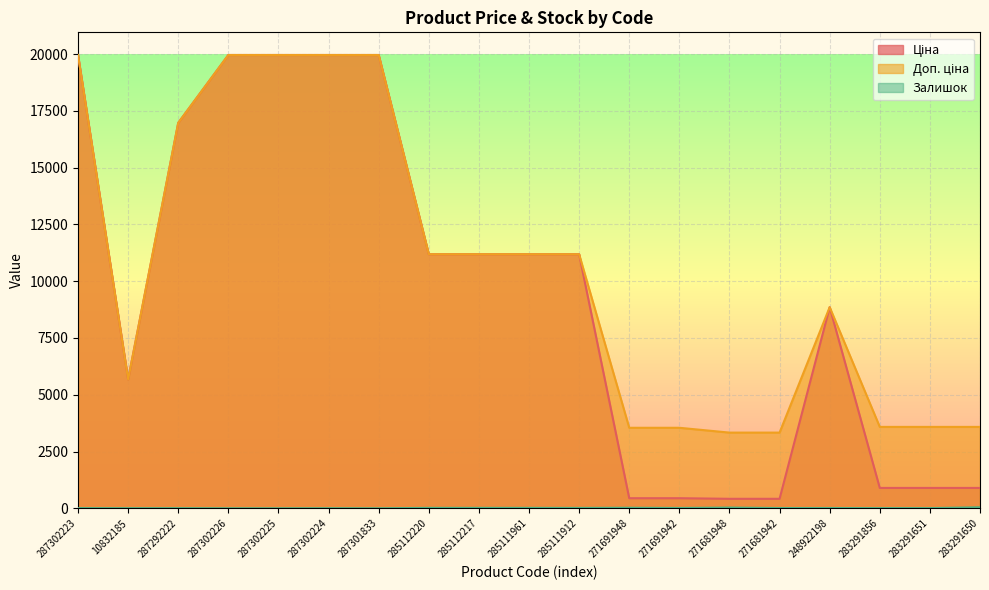

List the labels in order of Залишок value, smallest first.

287302226, 287302225, 287301833, 287302224, 10832185, 287292222, 287302223, 283291856, 283291651, 271681942, 248922198, 271691942, 285111912, 285112220, 285112217, 285111961, 271691948, 271681948, 283291650